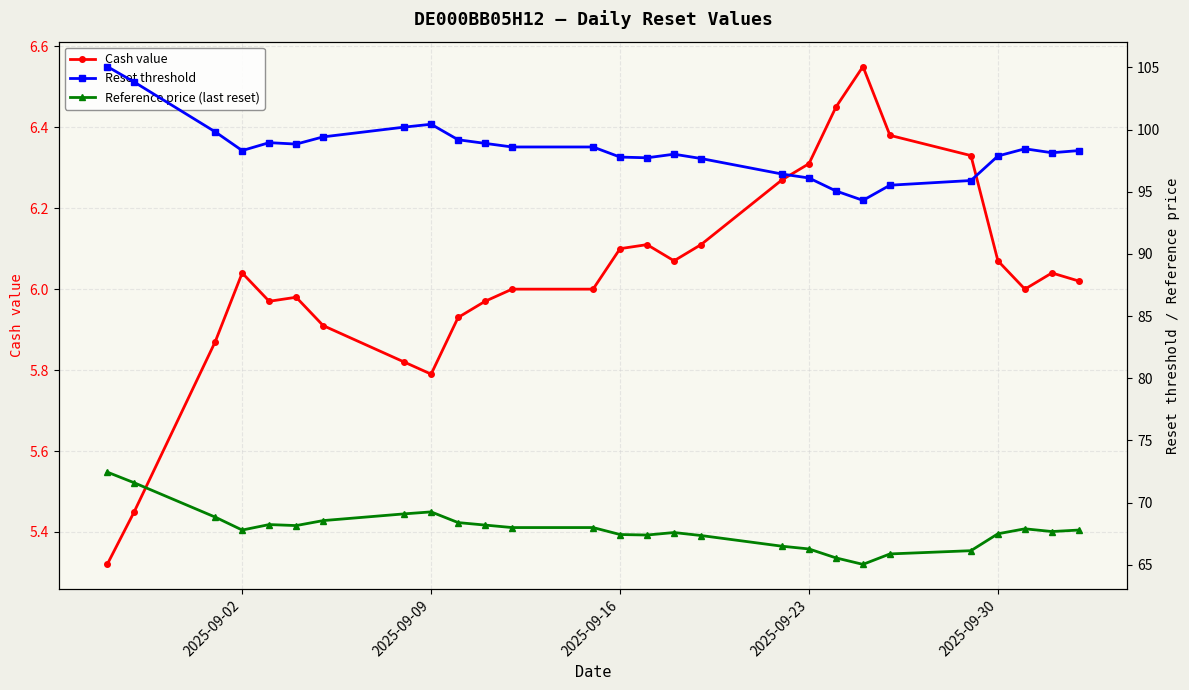

True or false: Cash value has a value of 11.2 at 2025-09-23.

False